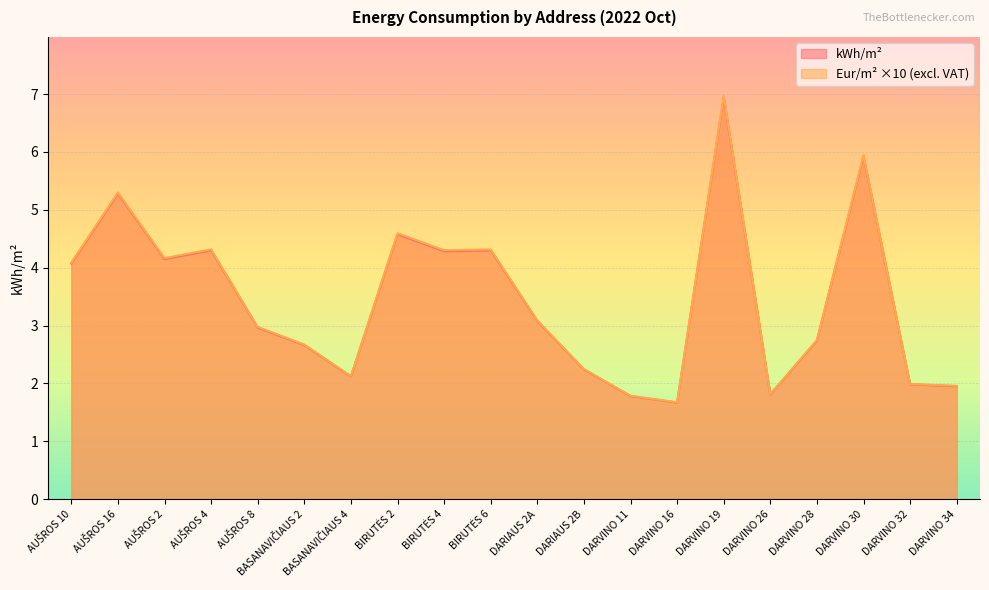

Rank the series at BASANAVIČIAUS 2 from lowest to highest value.

kWh/m2, Eur.m2 be PVM